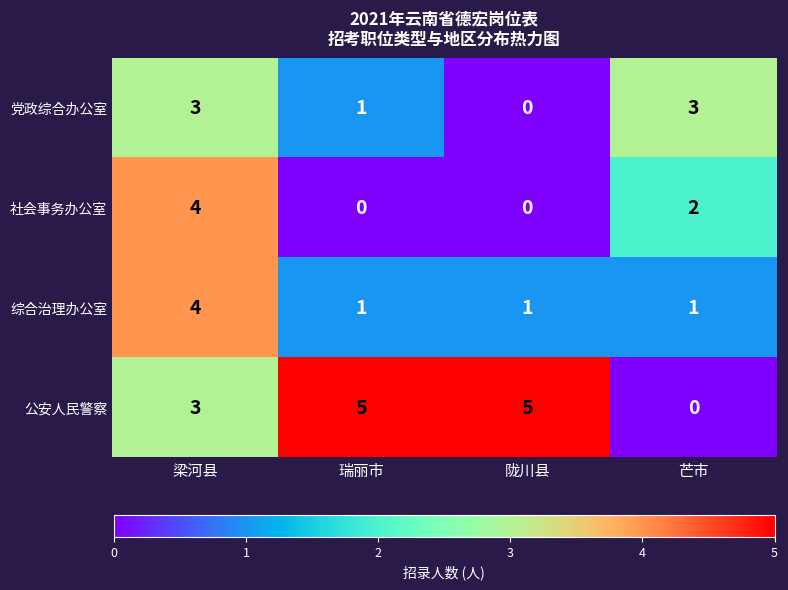

The 公安人民警察 series shows 5 at 梁河县. True or false?

False